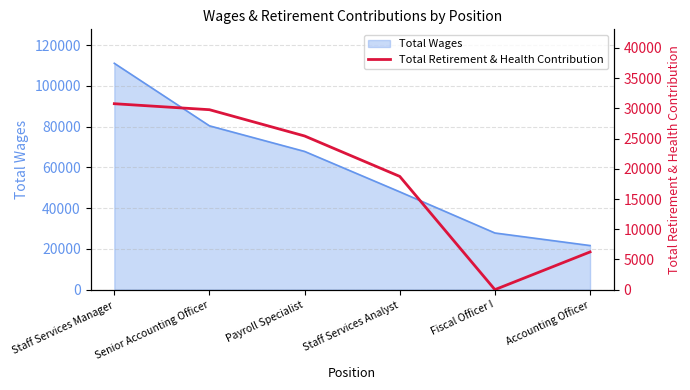

What is the difference between the maximum and second lowest values?

24536